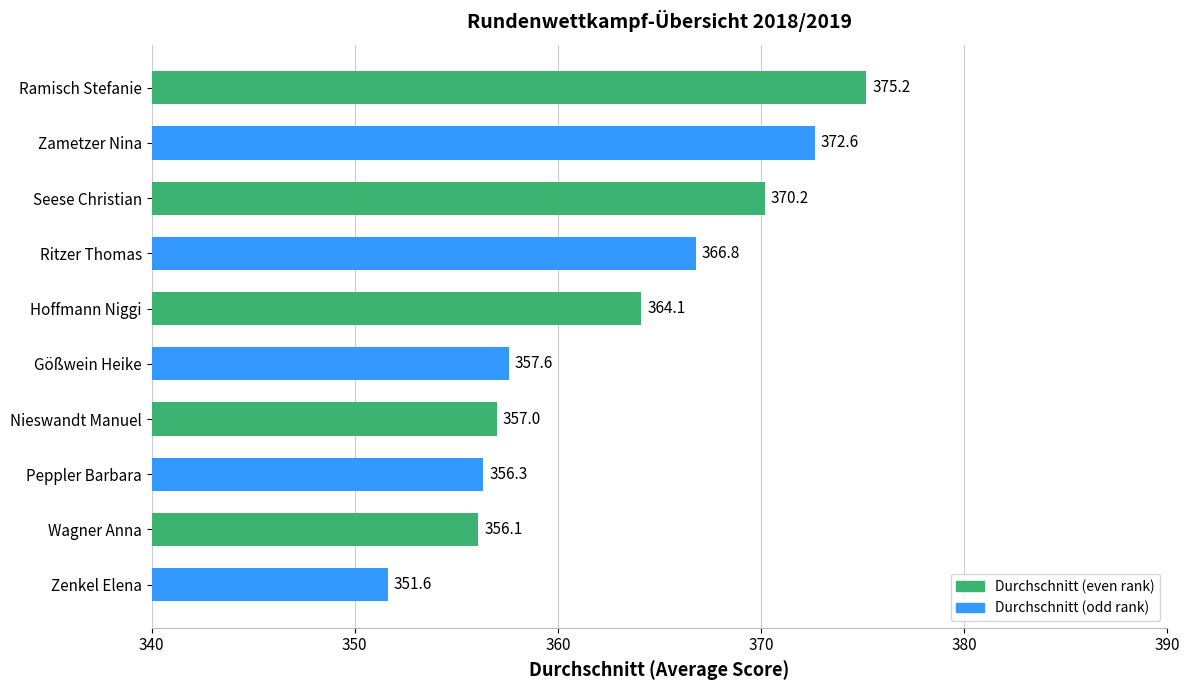

The value at Gößwein Heike is 357.6. True or false?

True